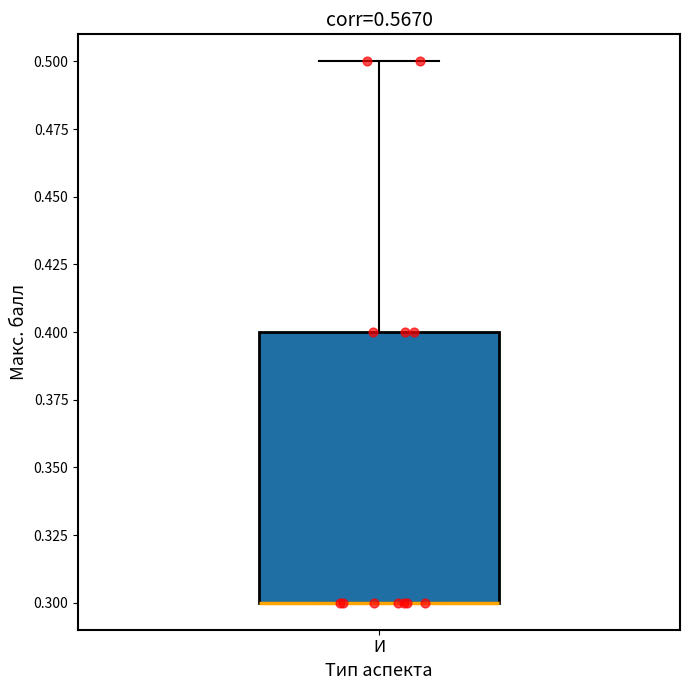

Transcribe this box plot: give where the median line is, the range the box spans, and where the two whiskers end, as read against the y-axis. The values are not printed on the chart, so give them approximately, as read against the axis.

median 0.3 (drawn on the box's lower edge), box 0.3 to 0.4, whiskers 0.3 to 0.5